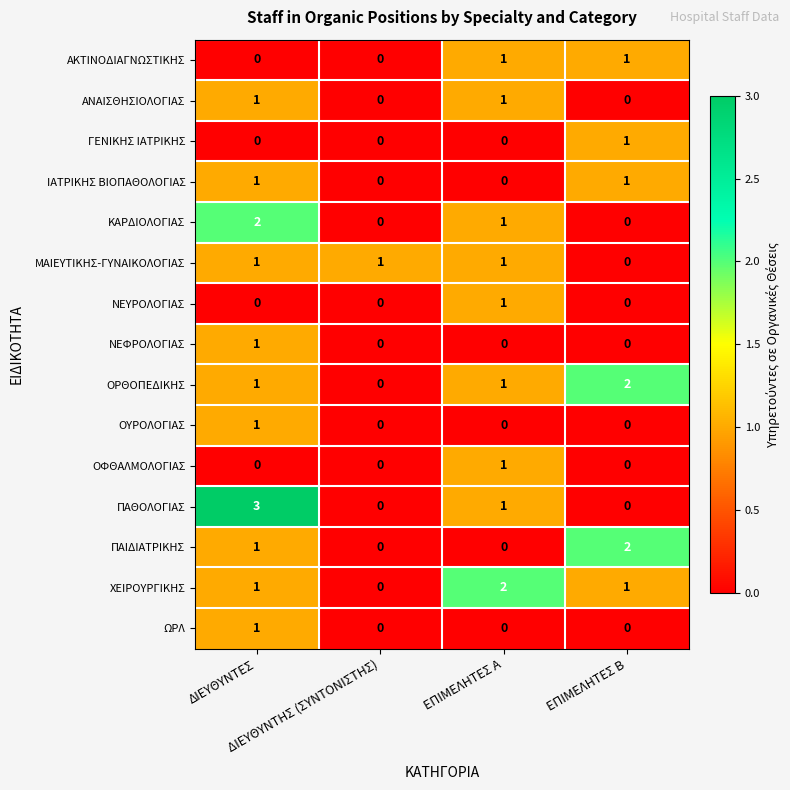

How many ΧΕΙΡΟΥΡΓΙΚΗΣ values are between 1 and 2?

3